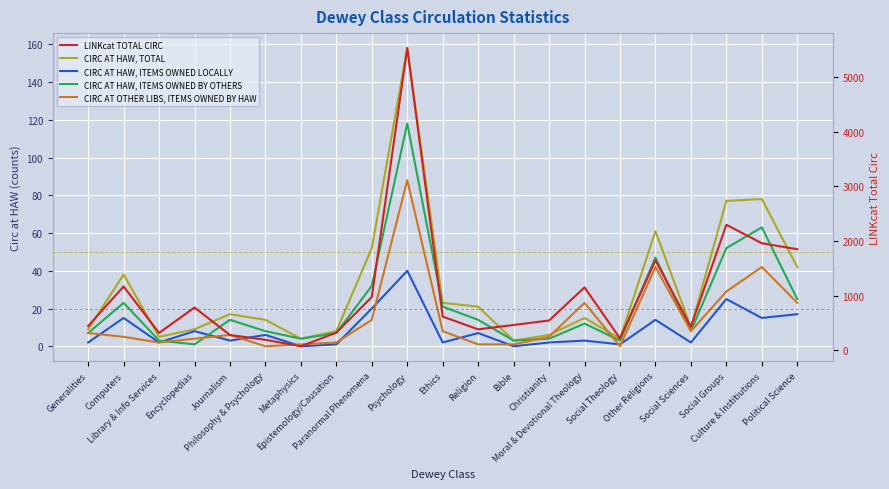

What is the average value of the CIRC AT HAW, TOTAL series?

31